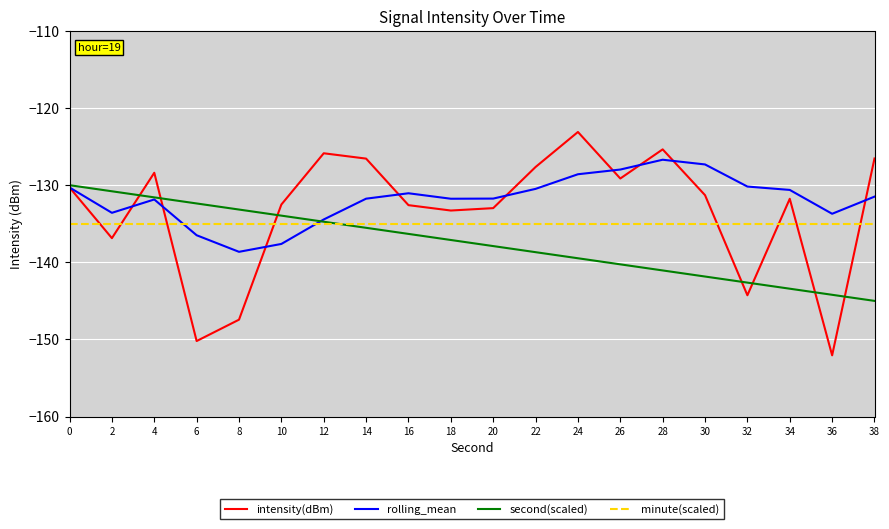

What is the sum of the minute(scaled) values at 38 and 14?

-270.0